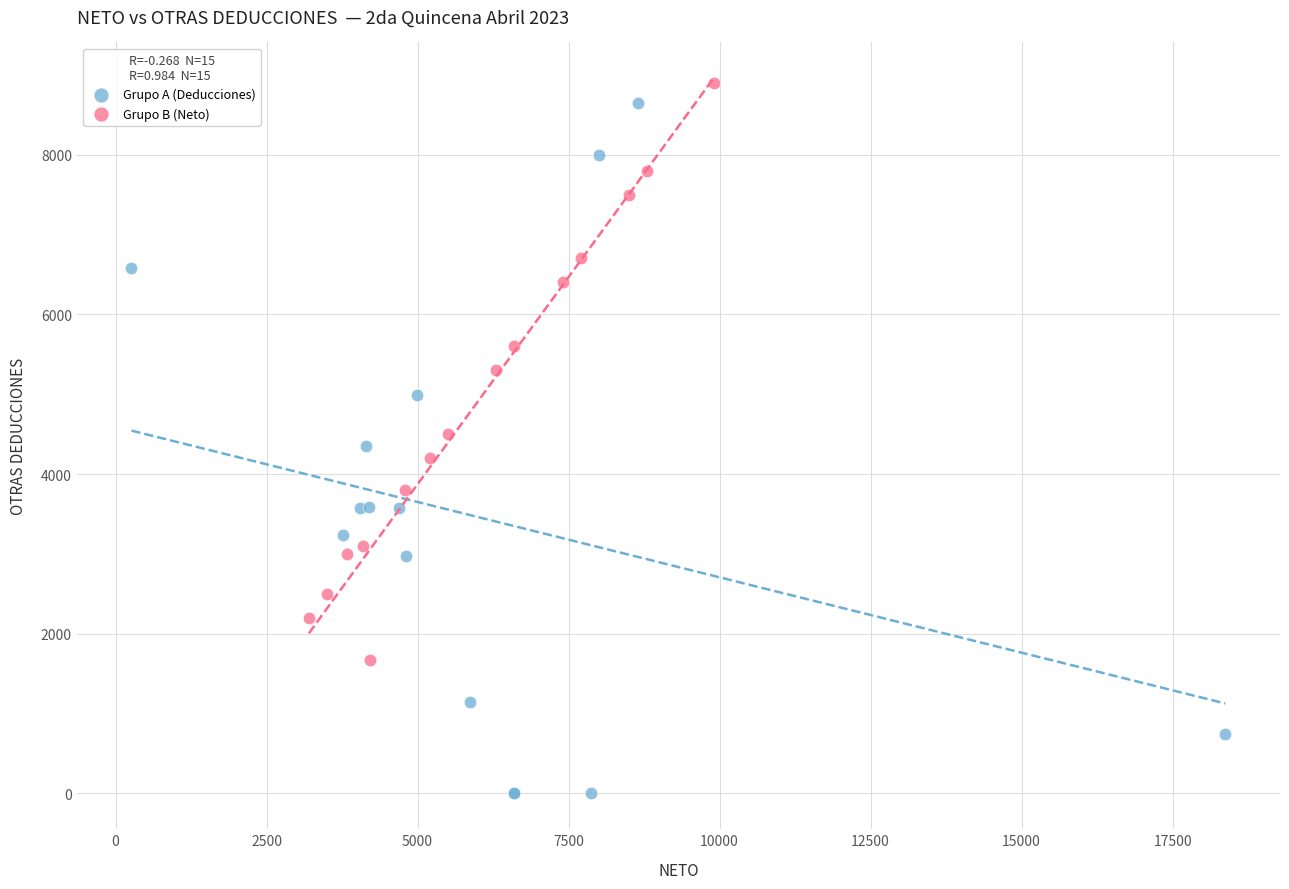

Which series has the widest spread of Y values?

Grupo A (Deducciones)